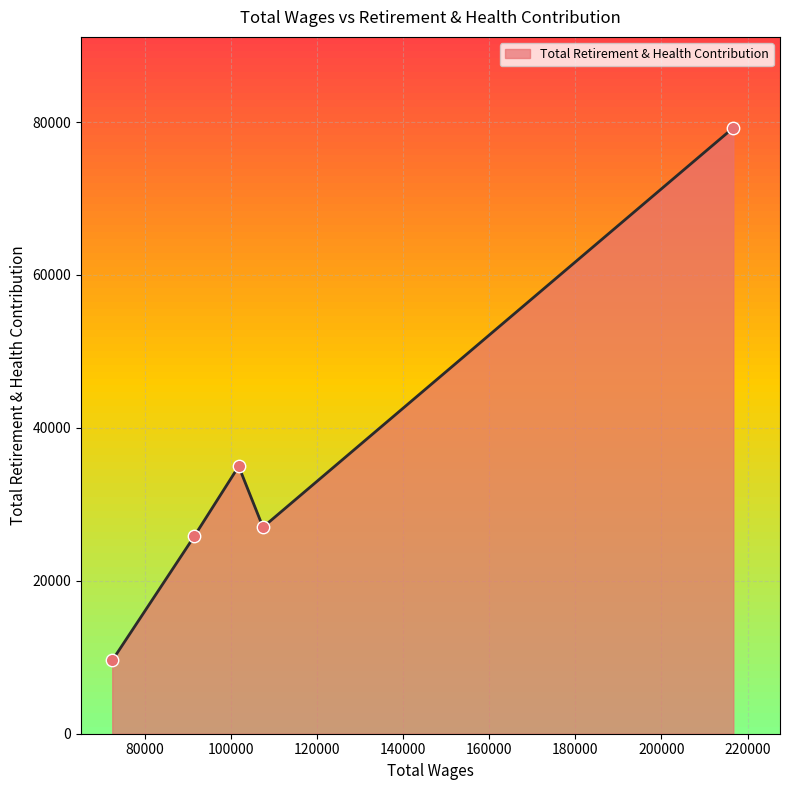

What is the minimum value shown in the chart?

9582